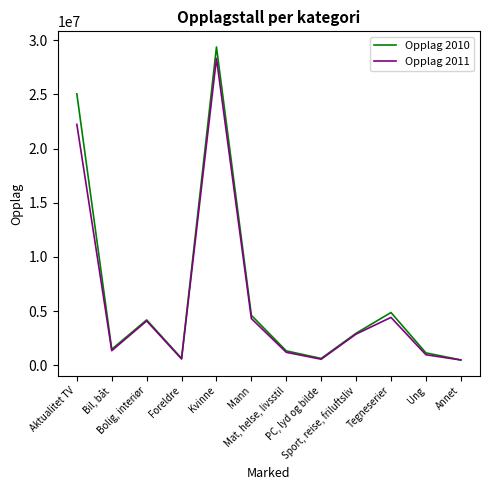

Where does the Opplag 2011 series first go above 2881000?

Aktualitet TV